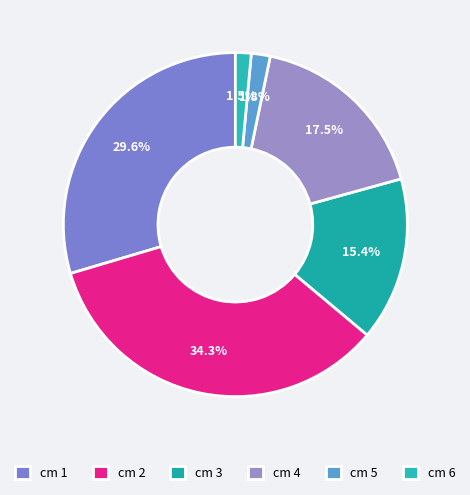

To the nearest percent, what is the average slice percentage?

17%